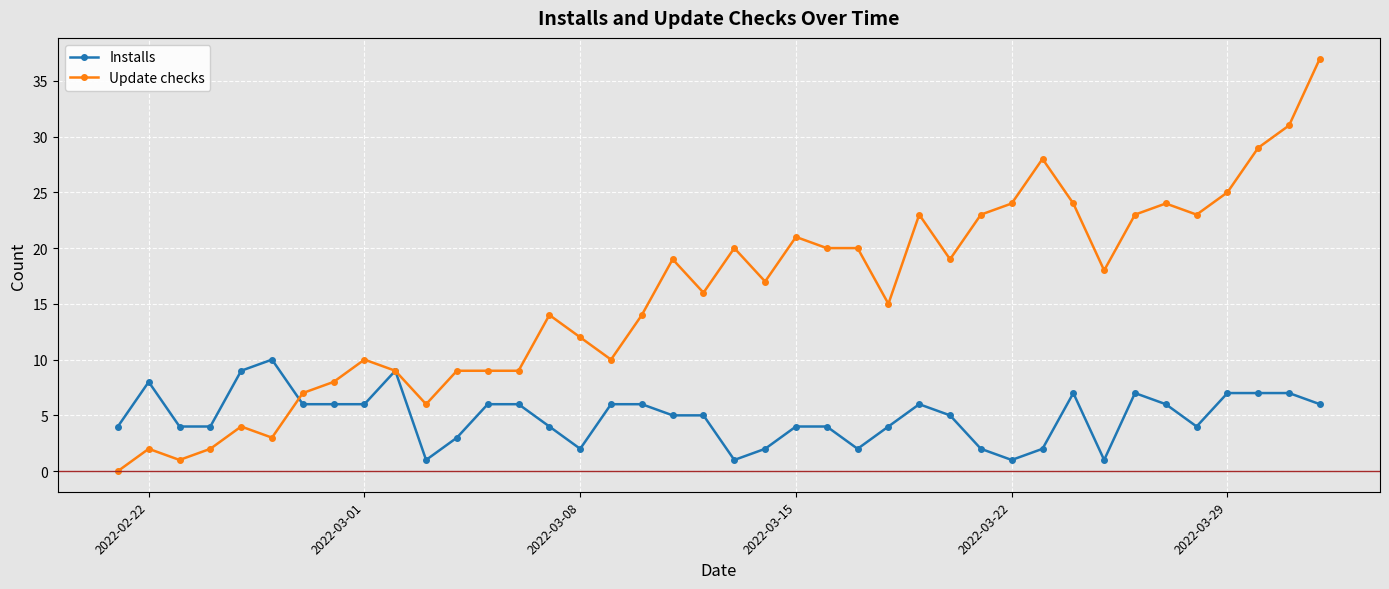

How many distinct data groups are displayed?

2